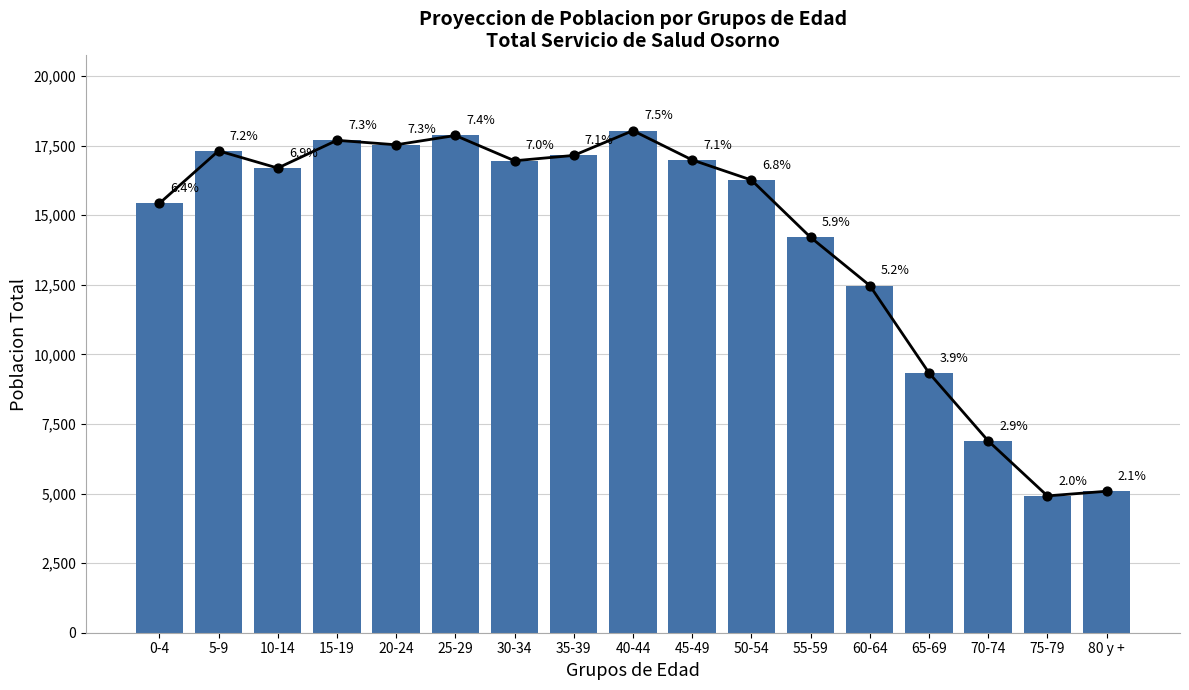

What is the change in value from 0-4 to 55-59?

-1218